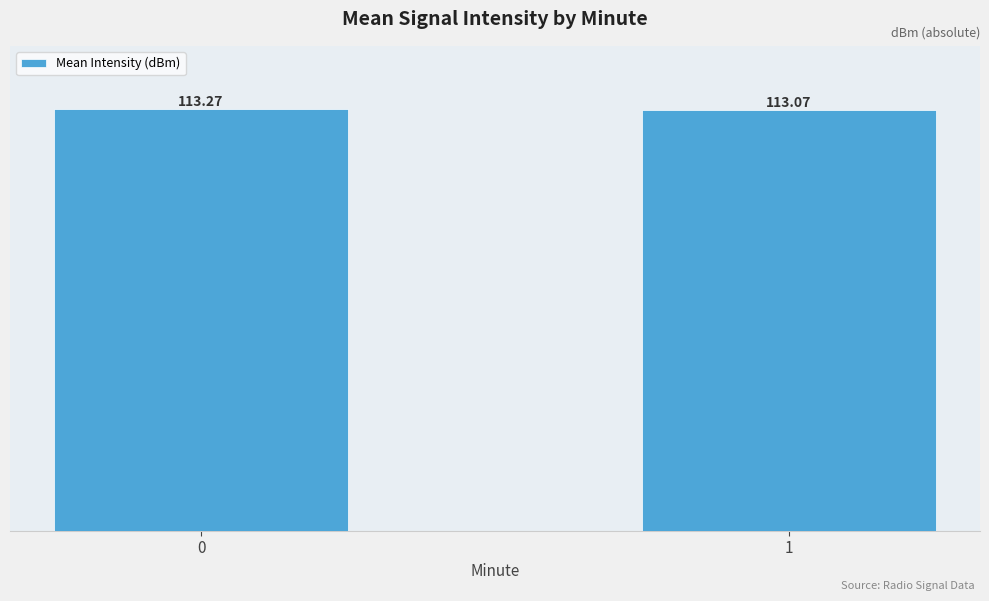

What is the difference between the values at 1 and 0?

0.2